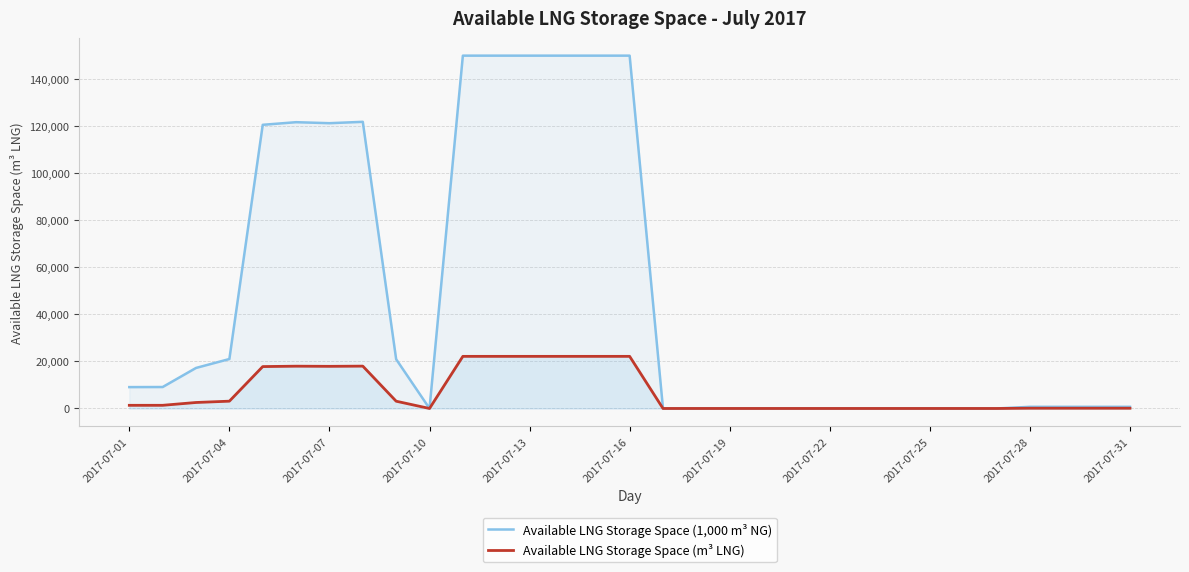

How many values in Available LNG Storage Space (1,000 m³ NG) are above zero?

19